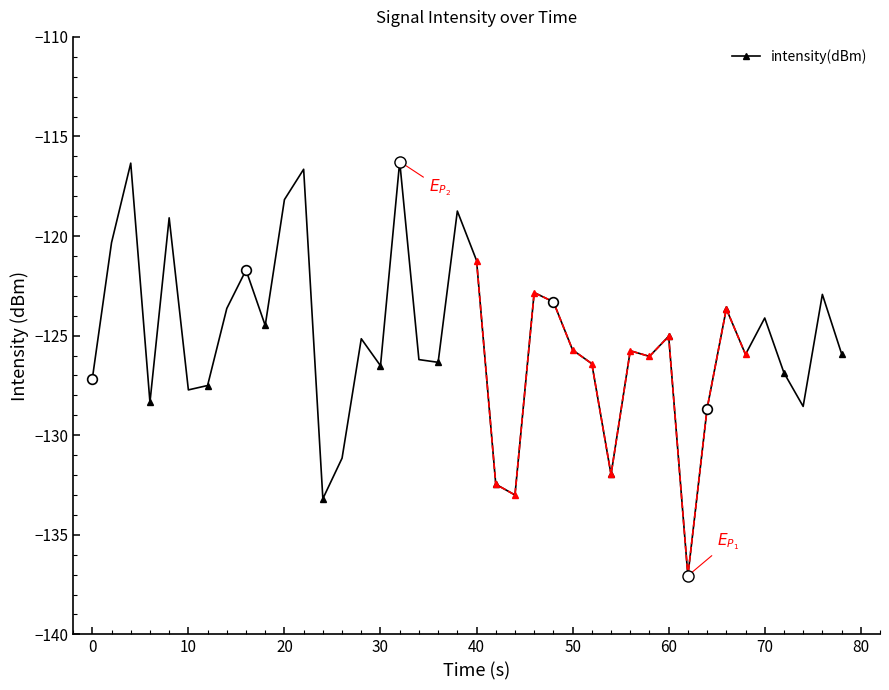

What is the minimum value for intensity(dBm)?

-137.1